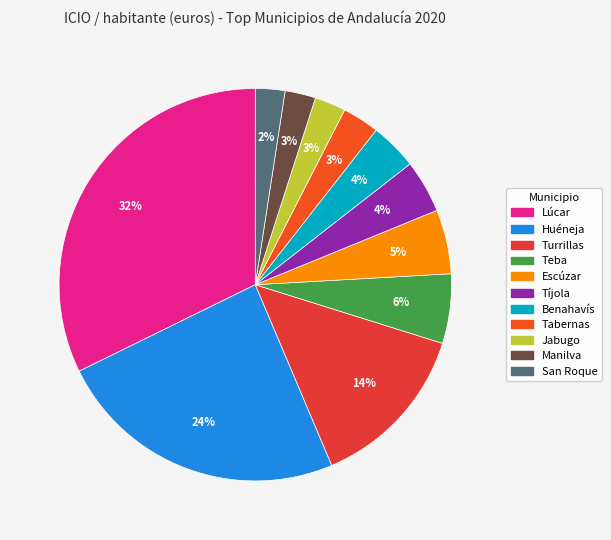

What is the total percentage of Teba and Tíjola?

10.1%